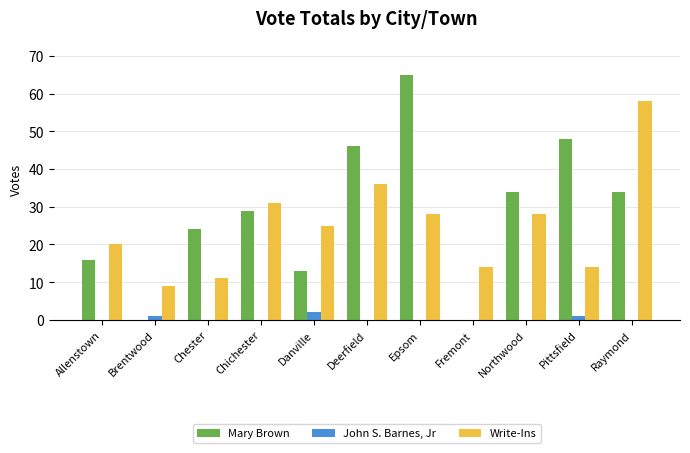

The Mary Brown series shows 49 at Northwood. True or false?

False